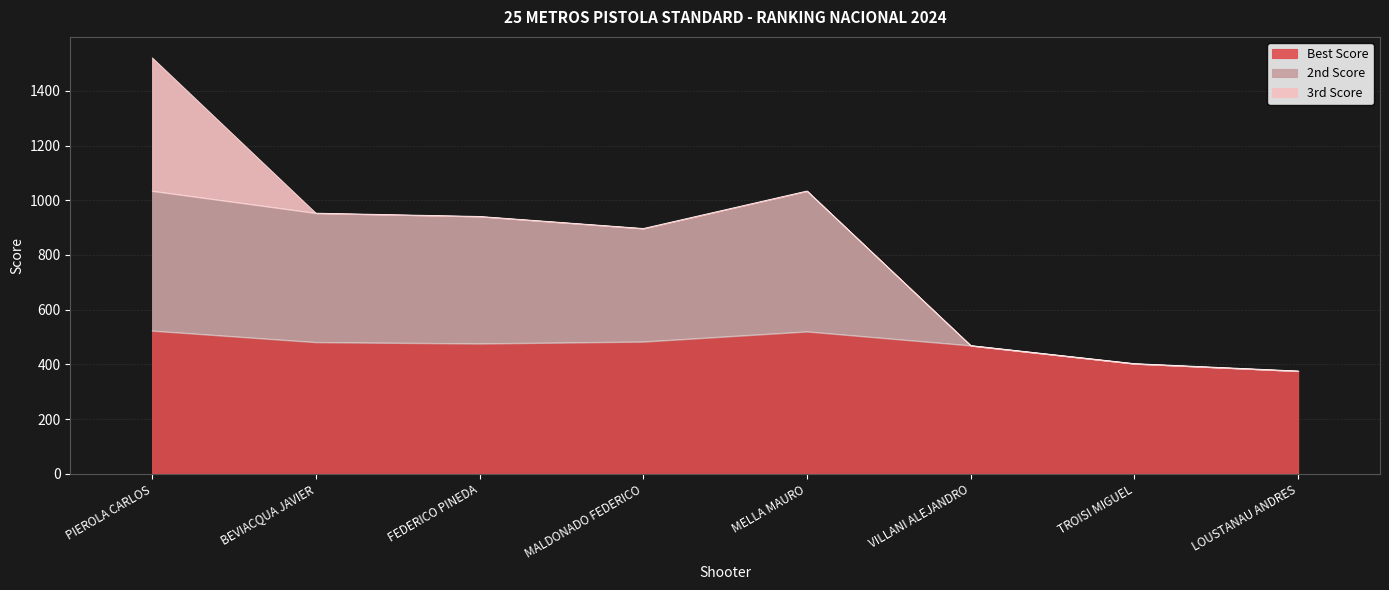

True or false: Best Score and 2nd Score intersect in this chart.

False